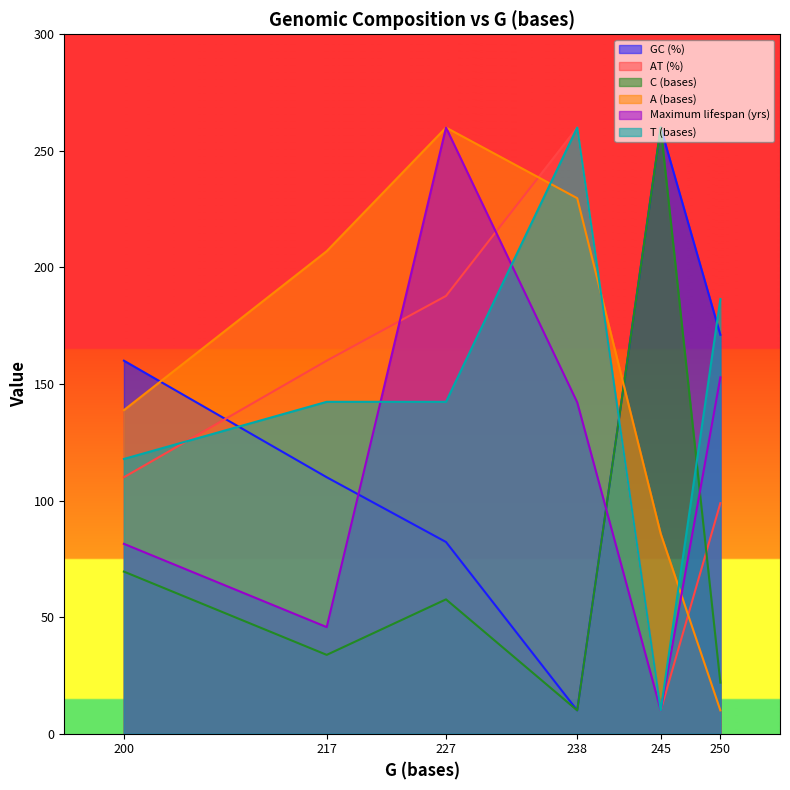

How many lines are shown in the chart?

6